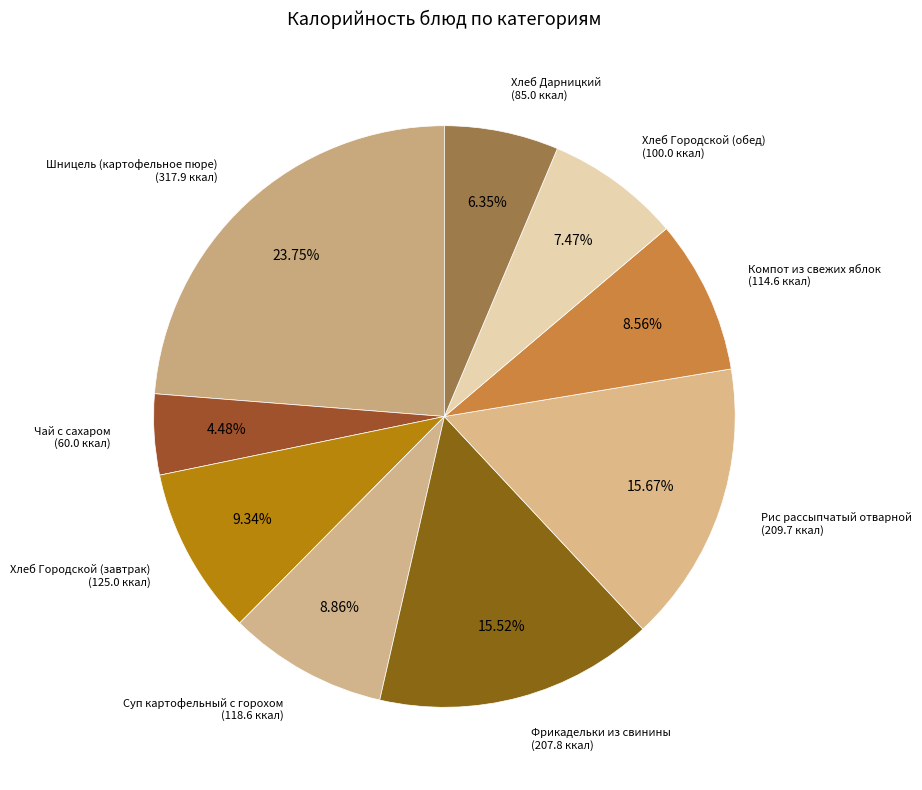

Count the number of slices in the pie.

9